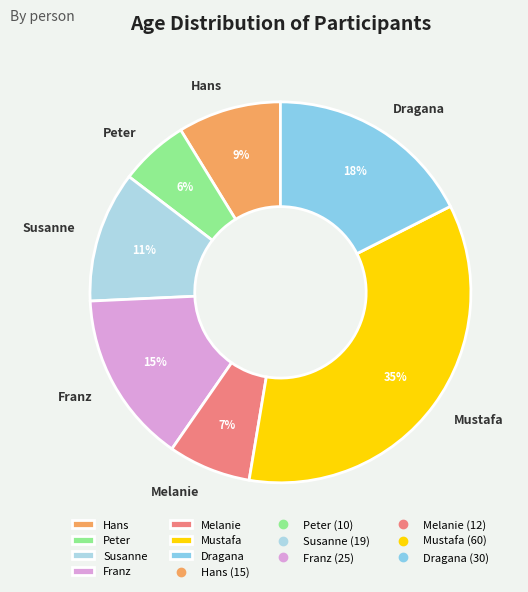

Is the sum of Susanne and Dragana greater than half?

No